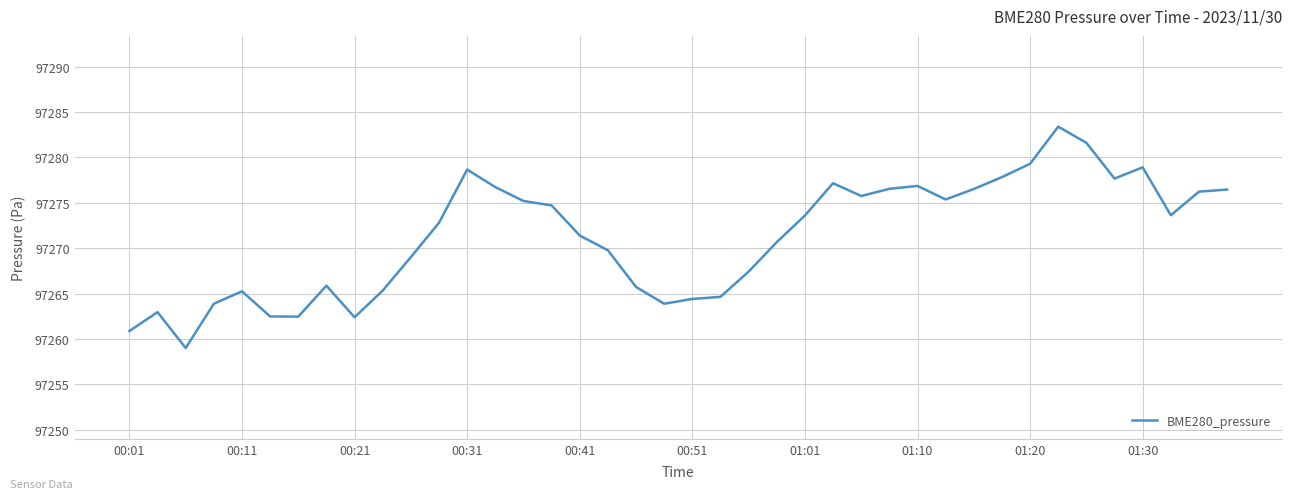

What is the difference between the maximum and minimum values?

24.4